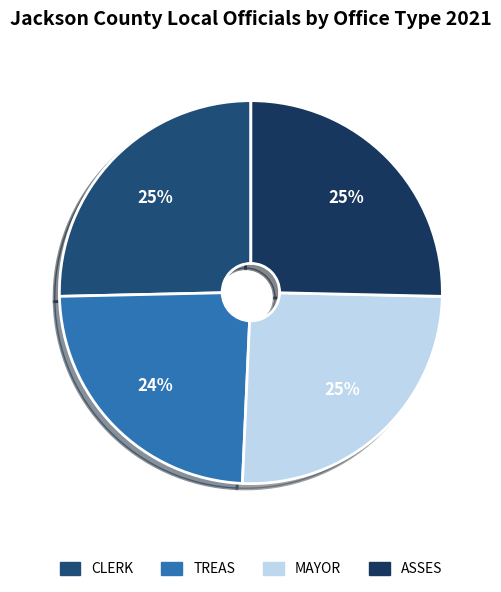

True or false: TREAS accounts for 24% of the total.

True